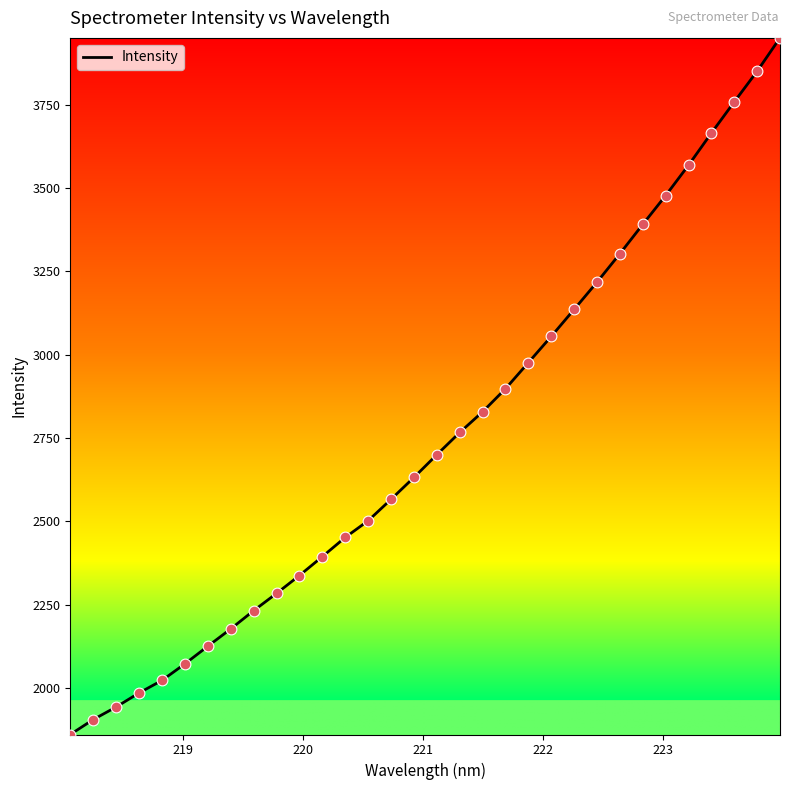

What is the greatest value displayed?

3950.7